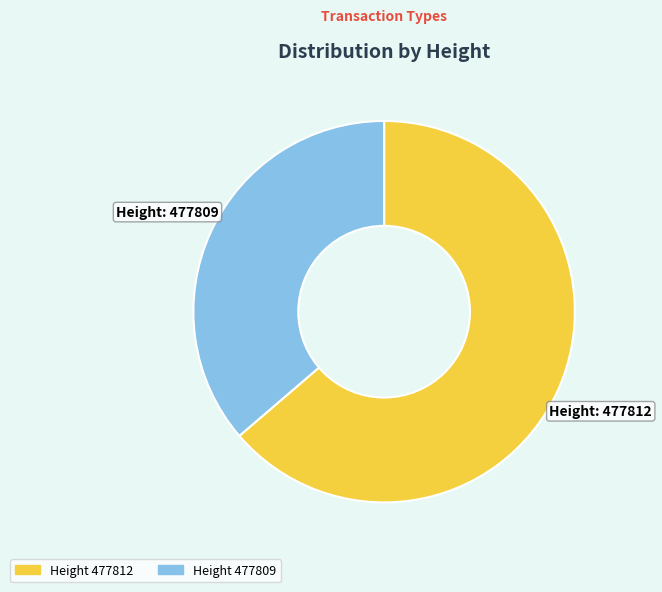

How many slices are in this pie chart?

2